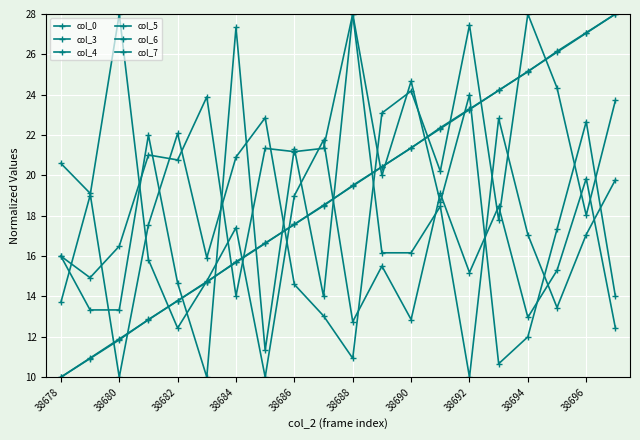

After their last crossing, which series has the higher values: col_3 or col_4?

col_3